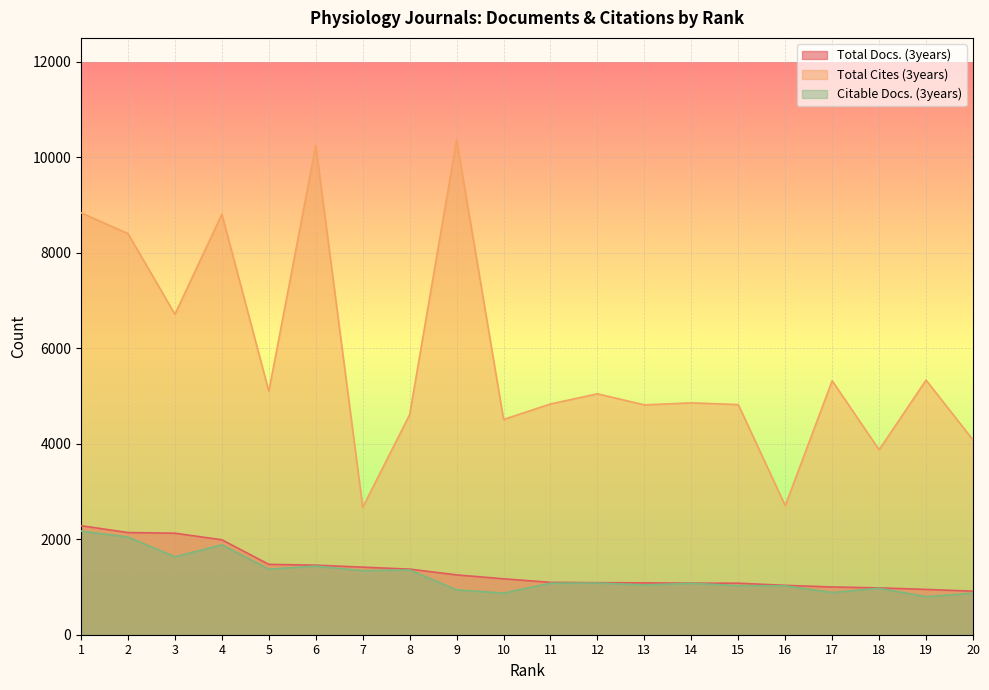

The Total Docs. (3years) series shows 535 at 16. True or false?

False